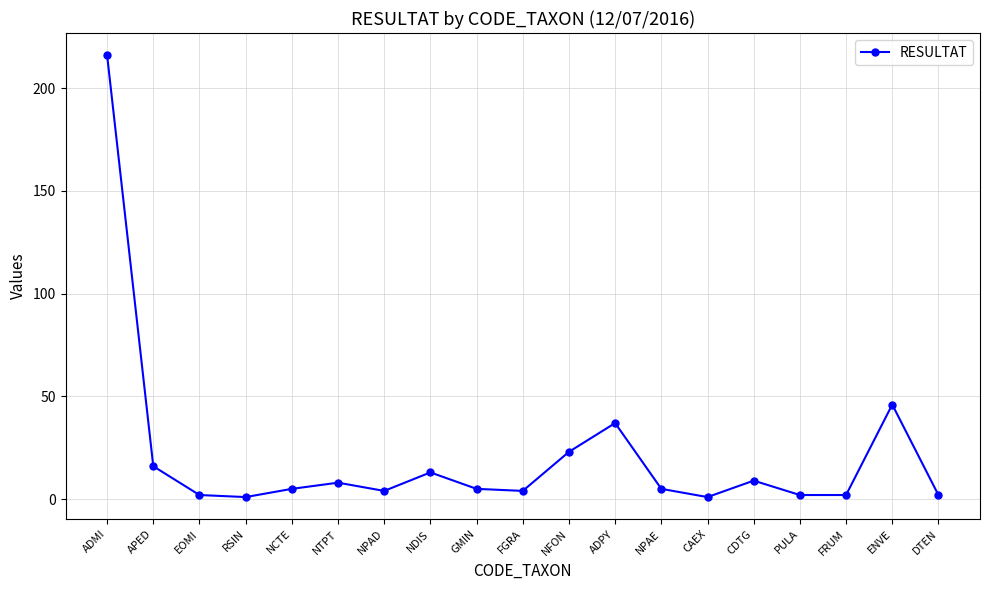

How many categories are shown in the chart?

19